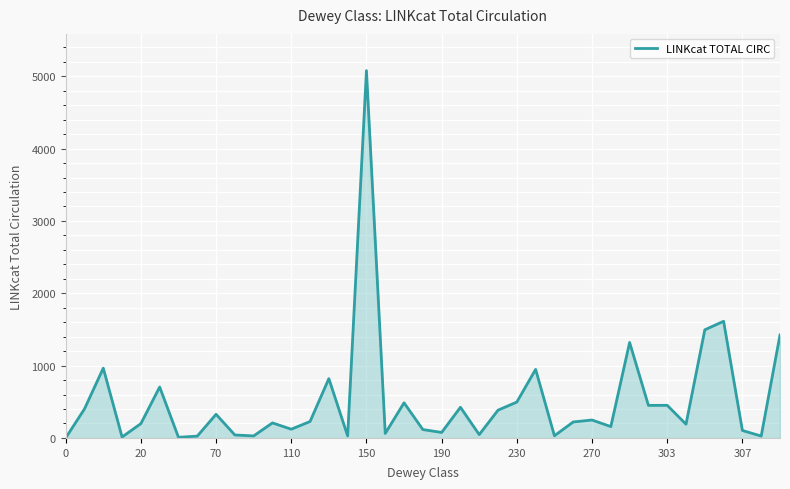

What is the maximum value shown in the chart?

5078